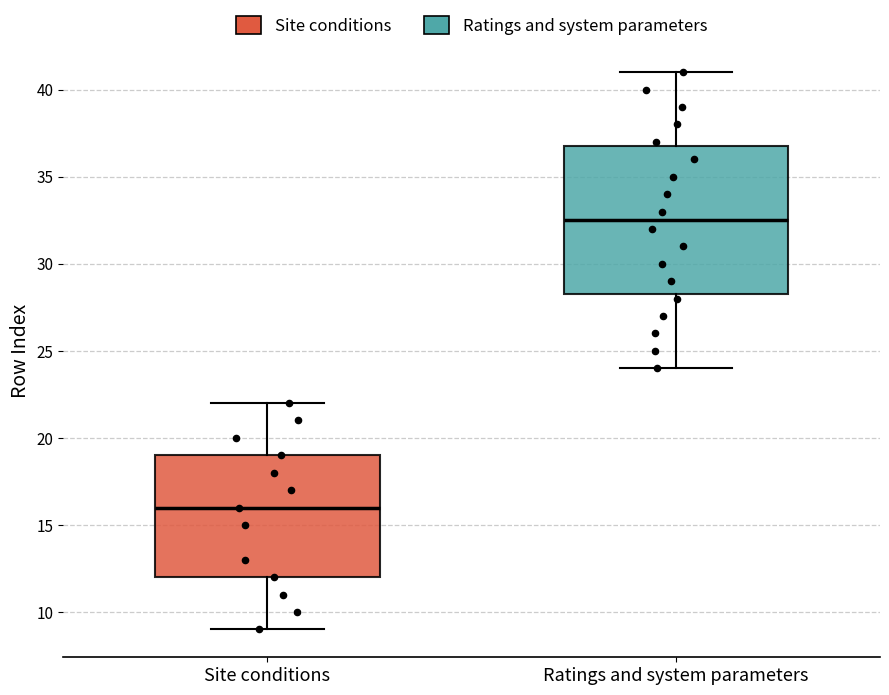

Which box's median line is the lowest?

Site conditions